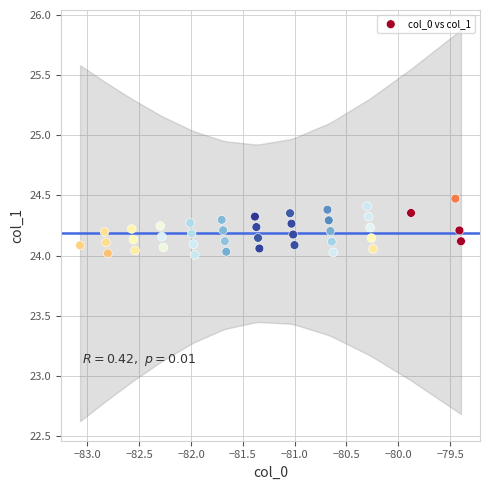

What is the range of Y values (max minus min)?

0.5